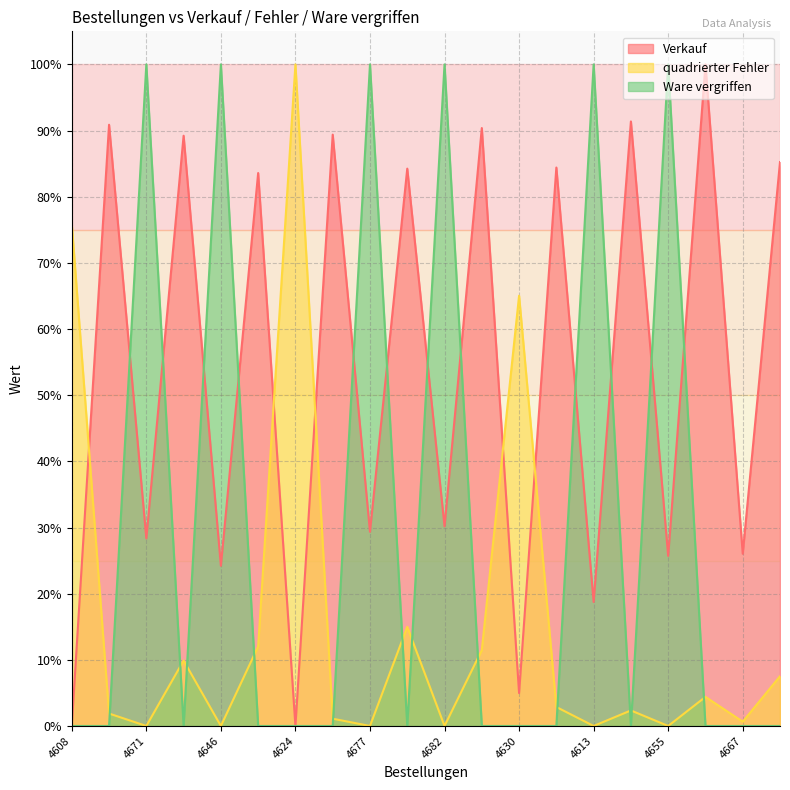

Is it true that Ware vergriffen equals 1.0 at 4646?

True